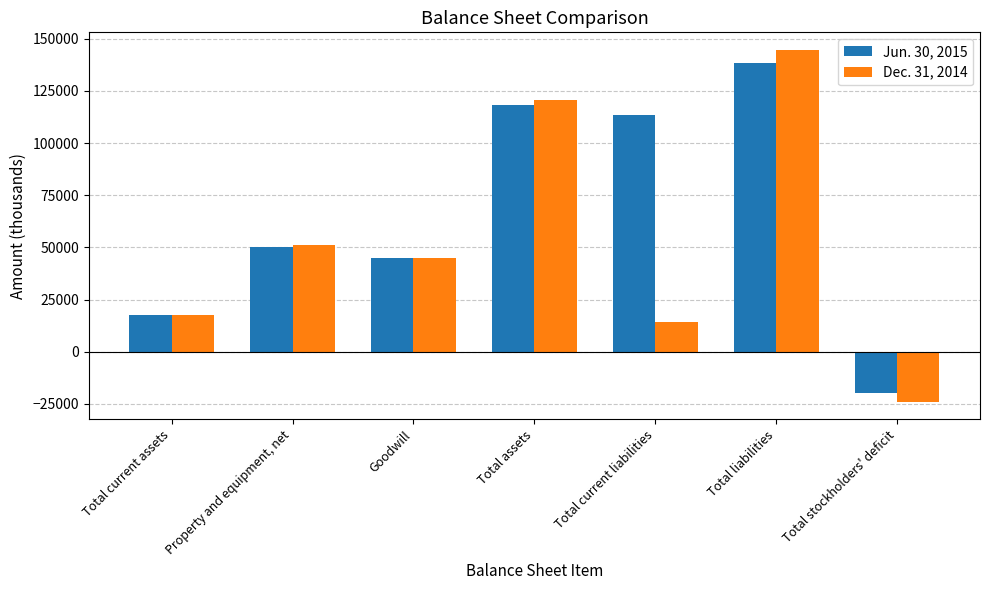

How many bars are there in total?

14